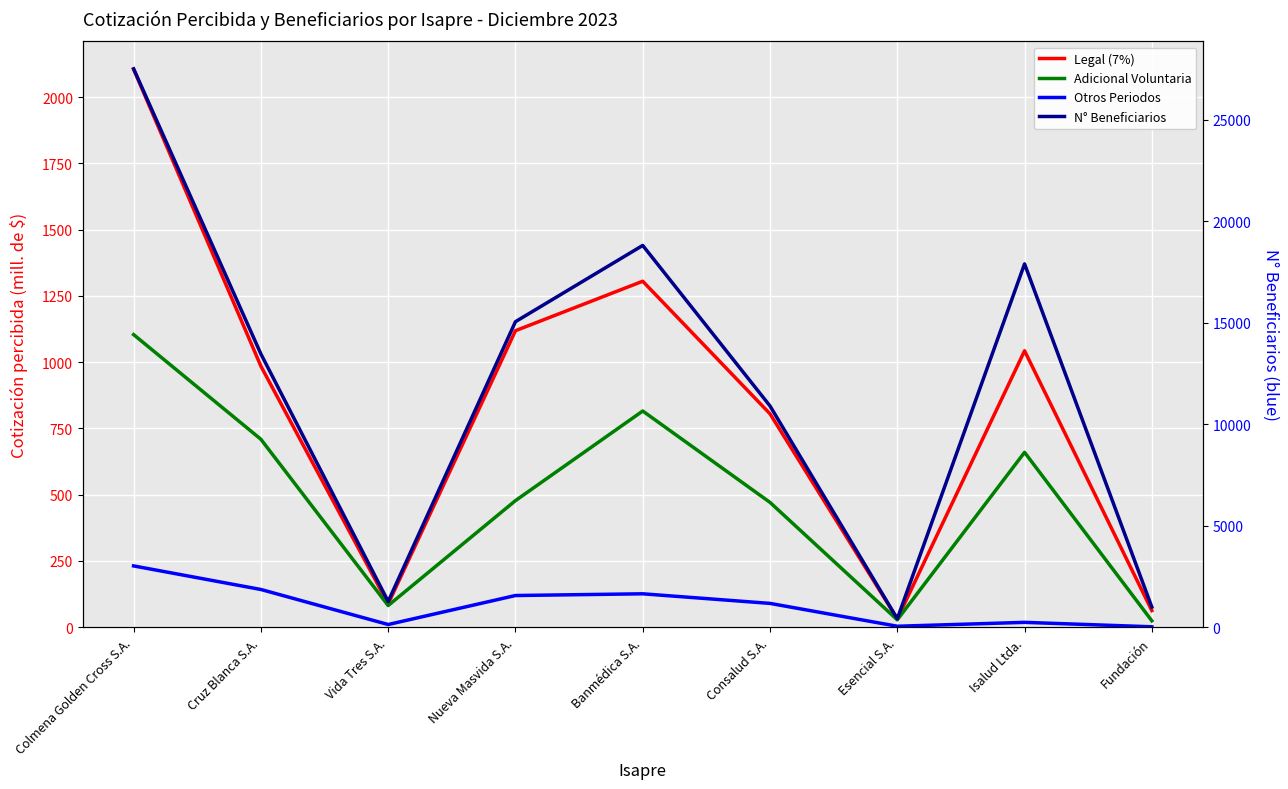

How many lines are shown in the chart?

4